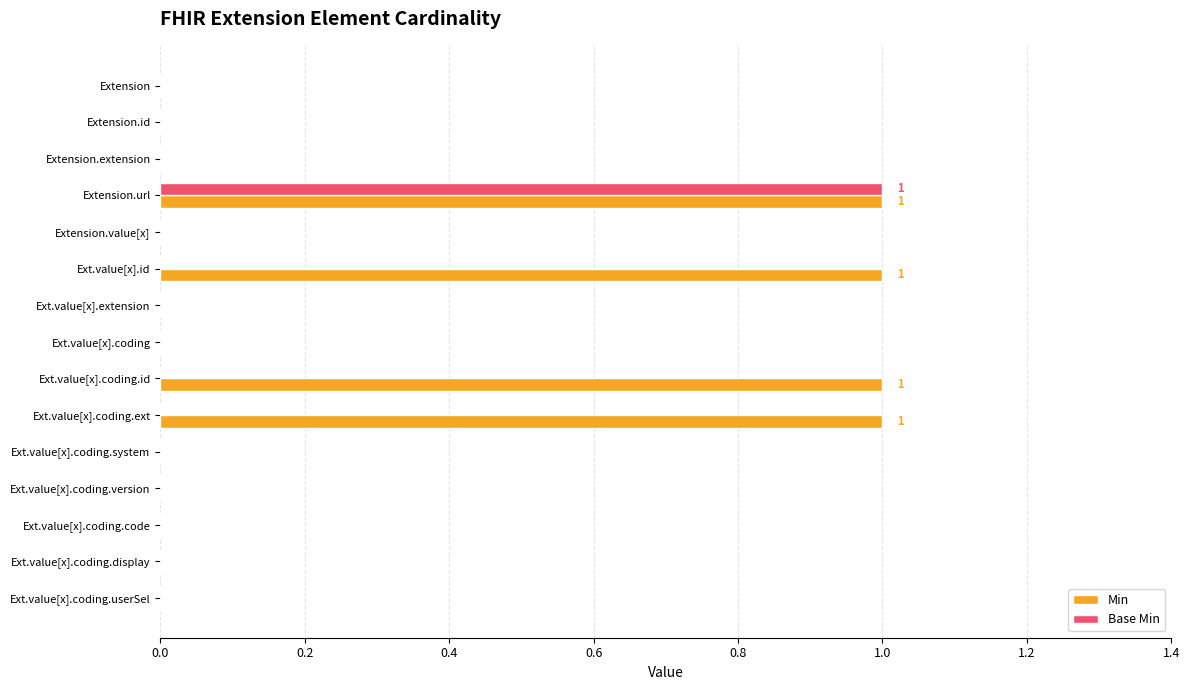

Which series has the largest total across all categories?

Min